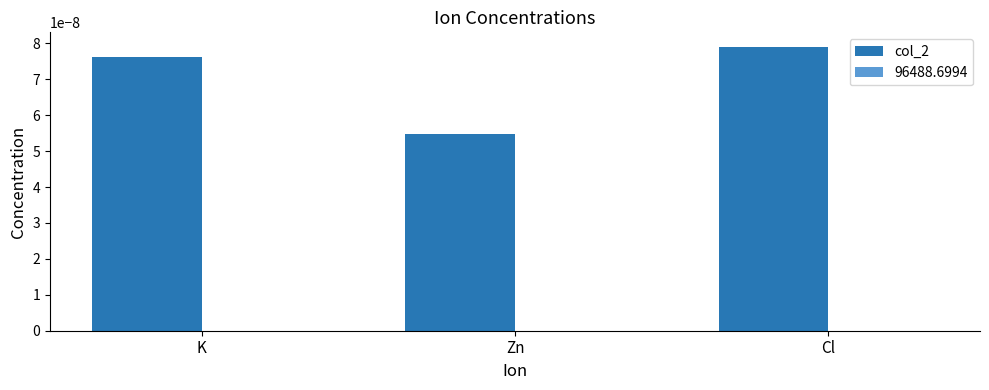

Is it true that col_2 equals 0.0 at Zn?

True